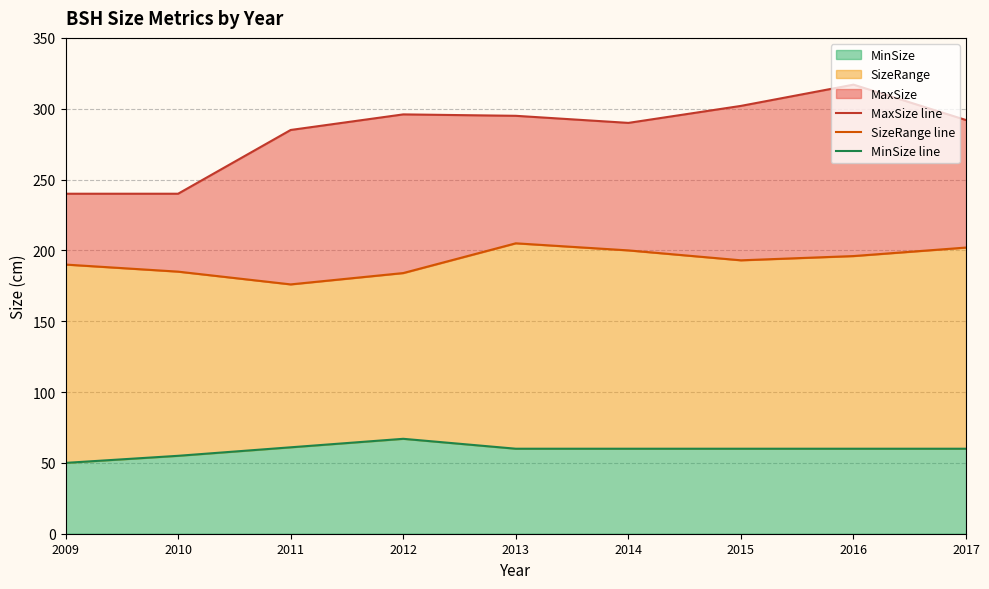

Which series has the widest spread of values?

MaxSize line